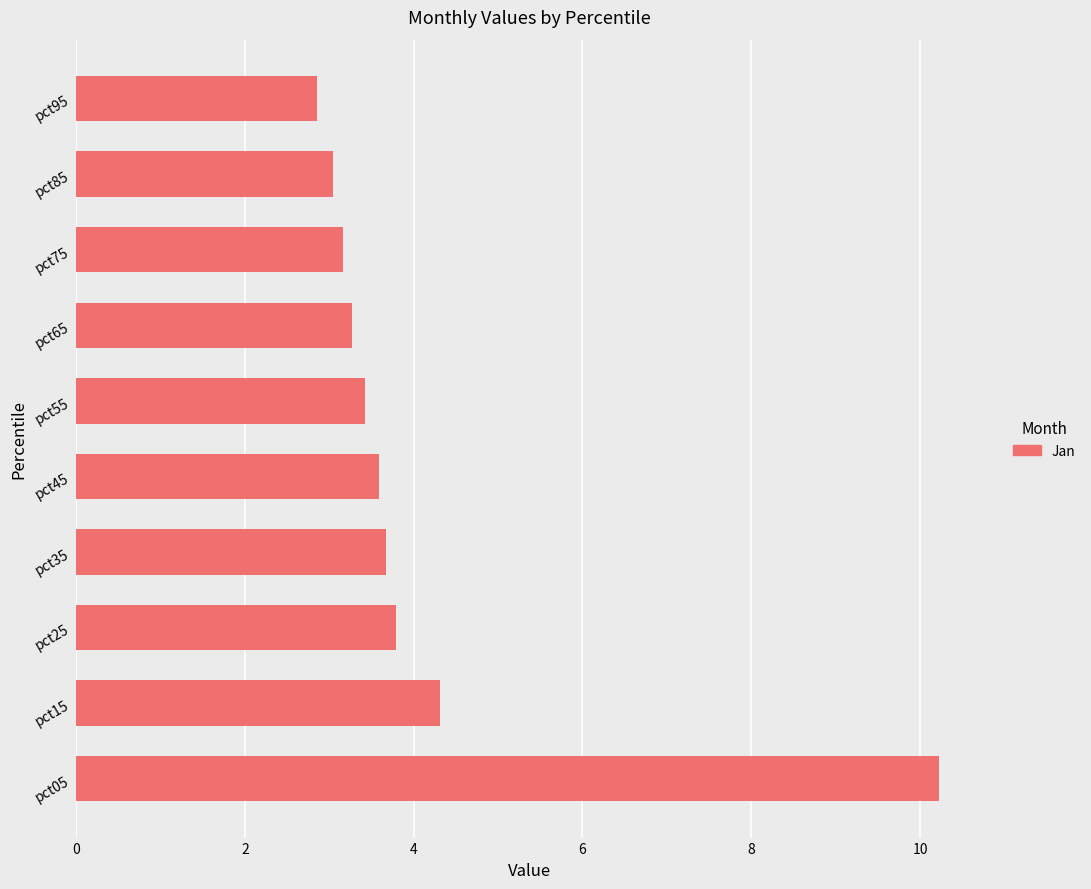

Approximately how many times larger is the value at pct05 compared to pct55?

3.0